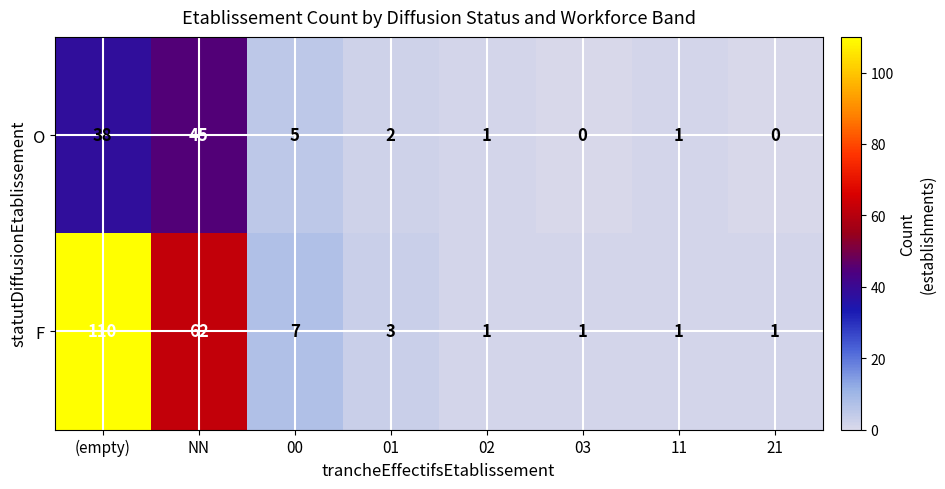

What is the sum of the F values at 00 and 21?

8